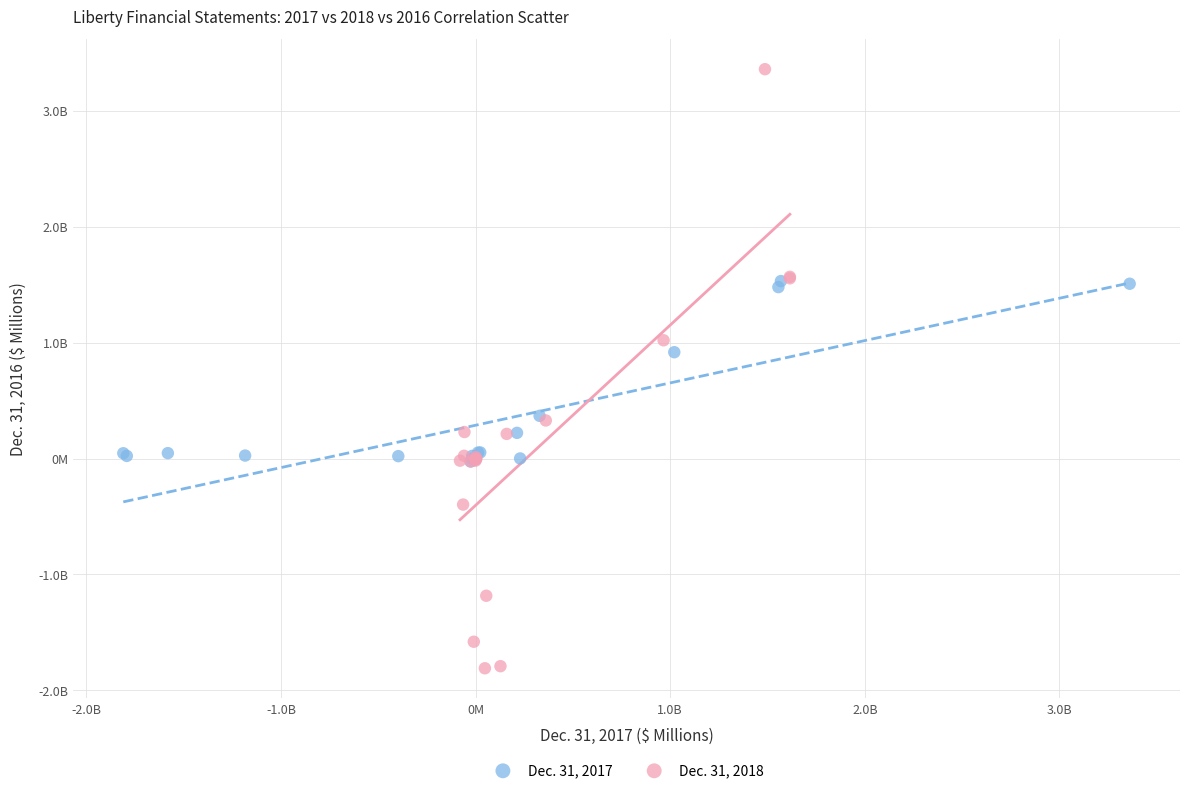

What are all the series names shown in the legend?

Dec. 31, 2017, Dec. 31, 2018